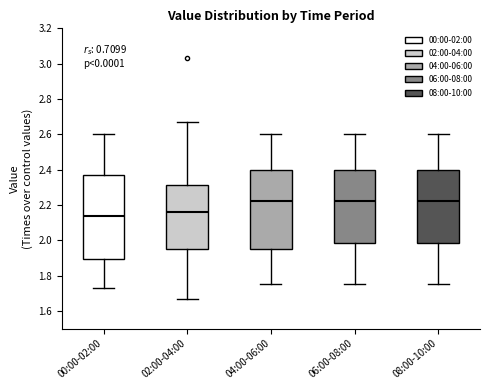

Reading left to right, read every box against the y-axis: the position of its median line, the range the box covers, and the ends of its whiskers. The values are not printed on the chart, so give them approximately, as read against the axis.

00:00-02:00: median 2.14, box 1.90 to 2.36, whiskers 1.74 to 2.60
02:00-04:00: median 2.16, box 1.96 to 2.32, whiskers 1.68 to 2.68
04:00-06:00: median 2.22, box 1.96 to 2.40, whiskers 1.76 to 2.60
06:00-08:00: median 2.22, box 1.98 to 2.40, whiskers 1.76 to 2.60
08:00-10:00: median 2.22, box 1.98 to 2.40, whiskers 1.76 to 2.60